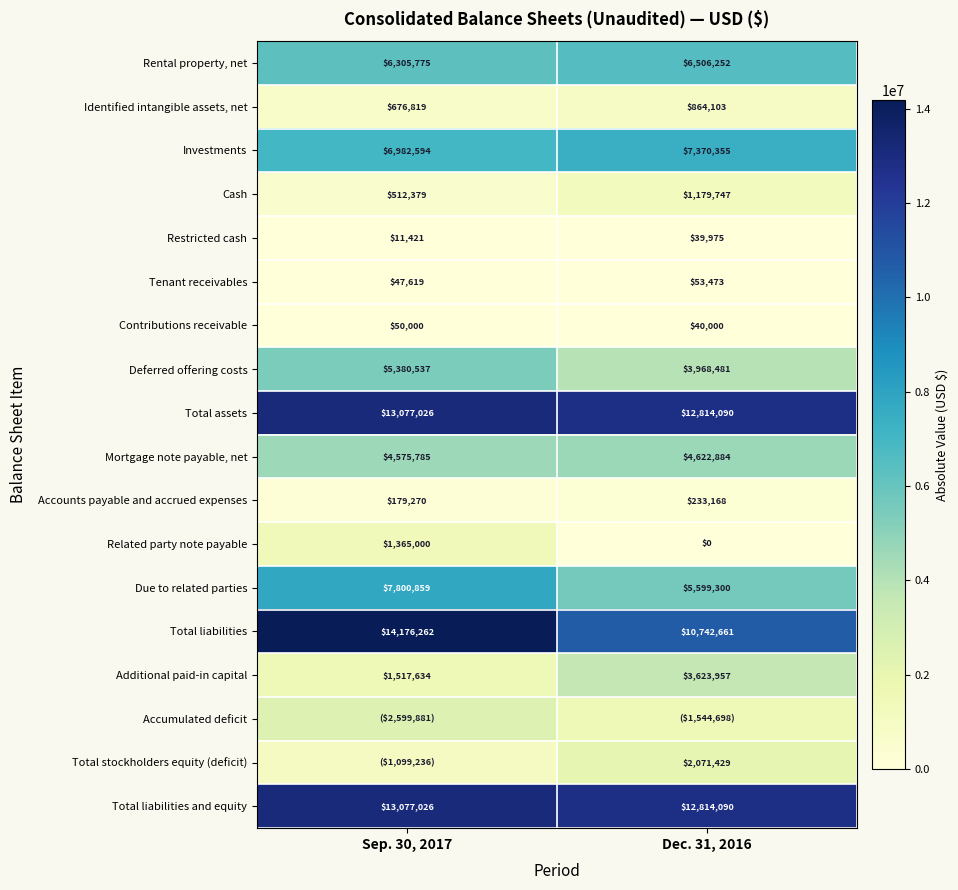

List the labels in order of Related party note payable value, smallest first.

Dec. 31, 2016, Sep. 30, 2017